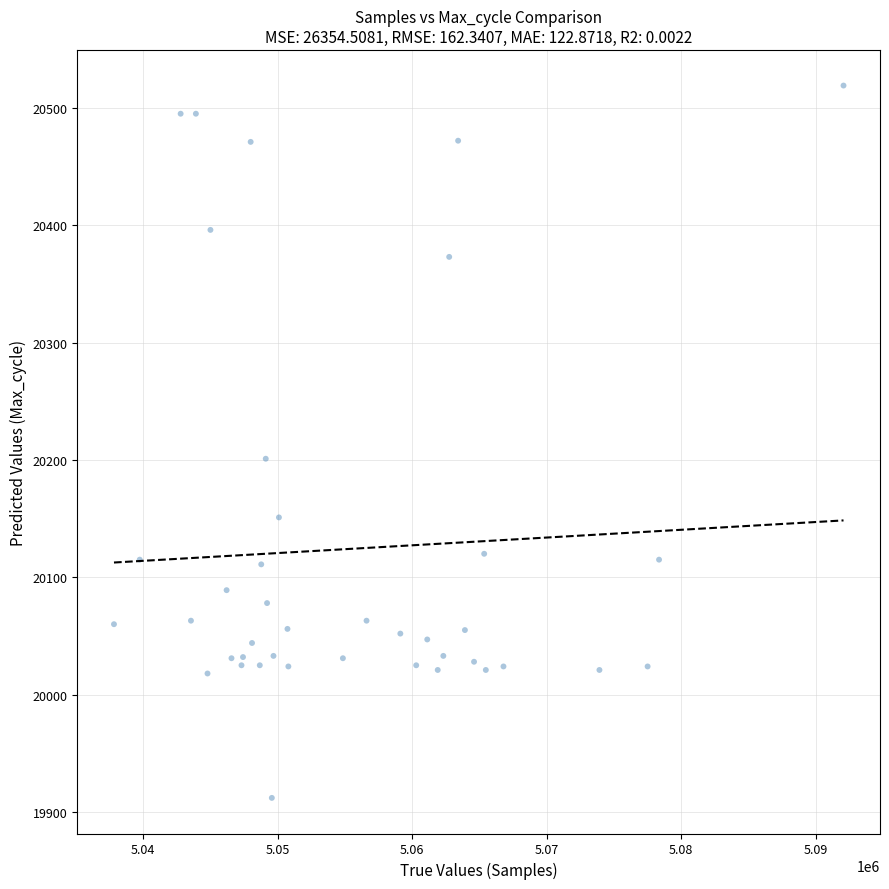

What is the range of X values (max minus min)?

54248